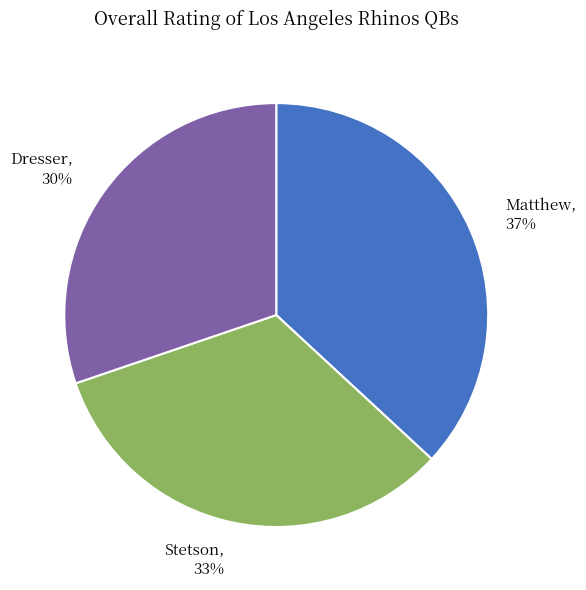

Which slice is the largest?

Matthew